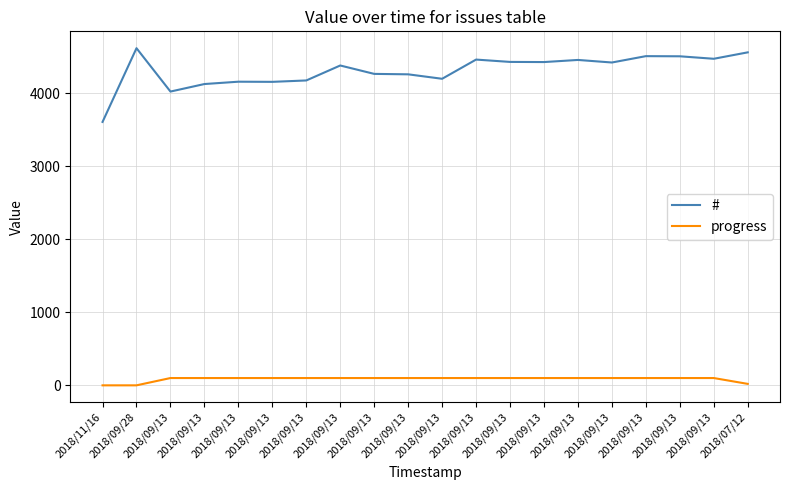

Is this an area chart (filled region under the line)?

No